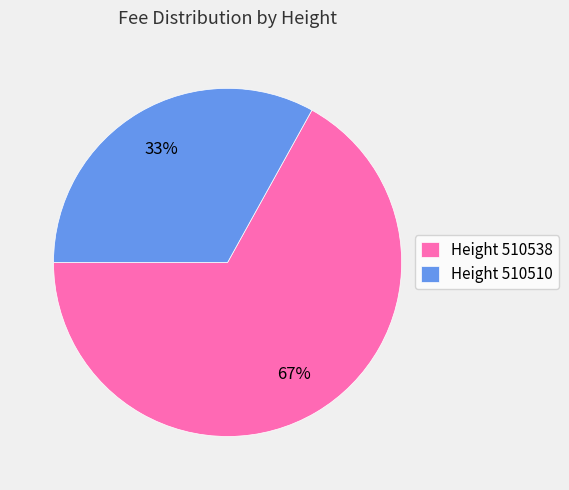

Is it true that Height 510538 is 58% of the pie?

False